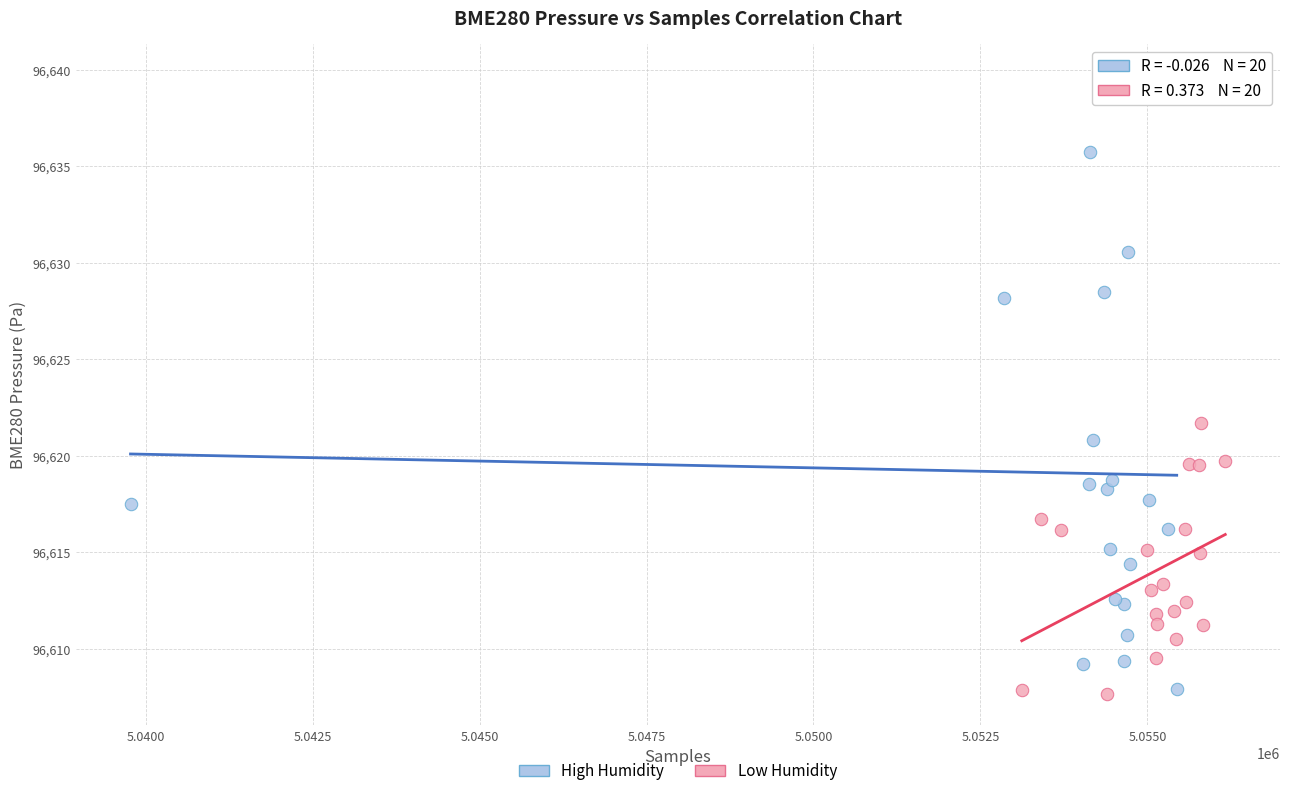

Which series reaches the maximum Y coordinate?

High Humidity